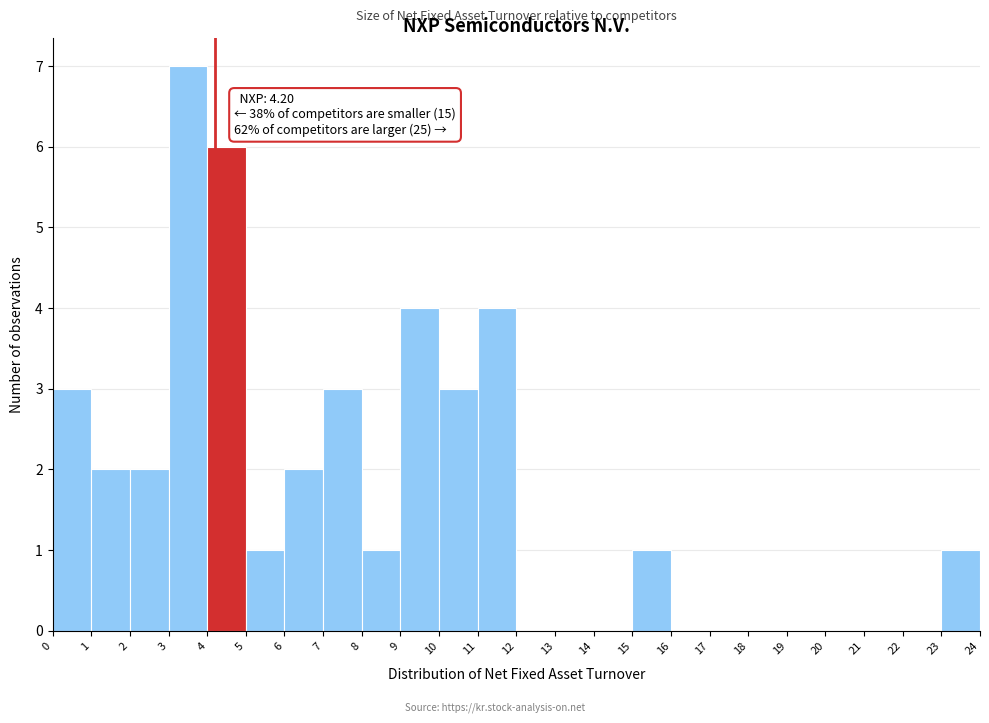

Over which range of the x-axis is the bar tallest?

3 to 4